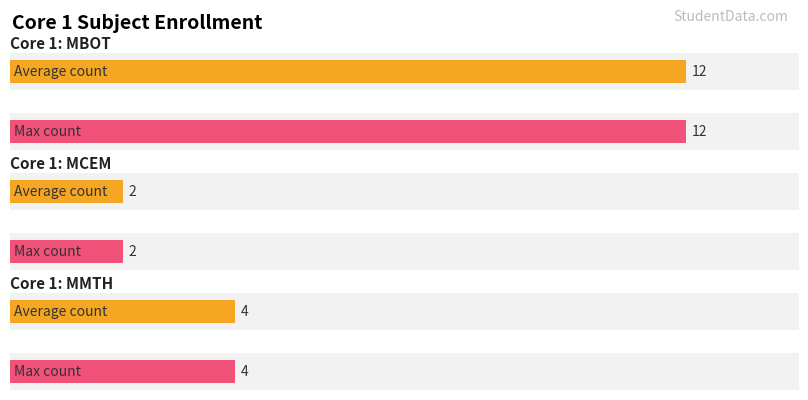

Are the bars horizontal?

Yes